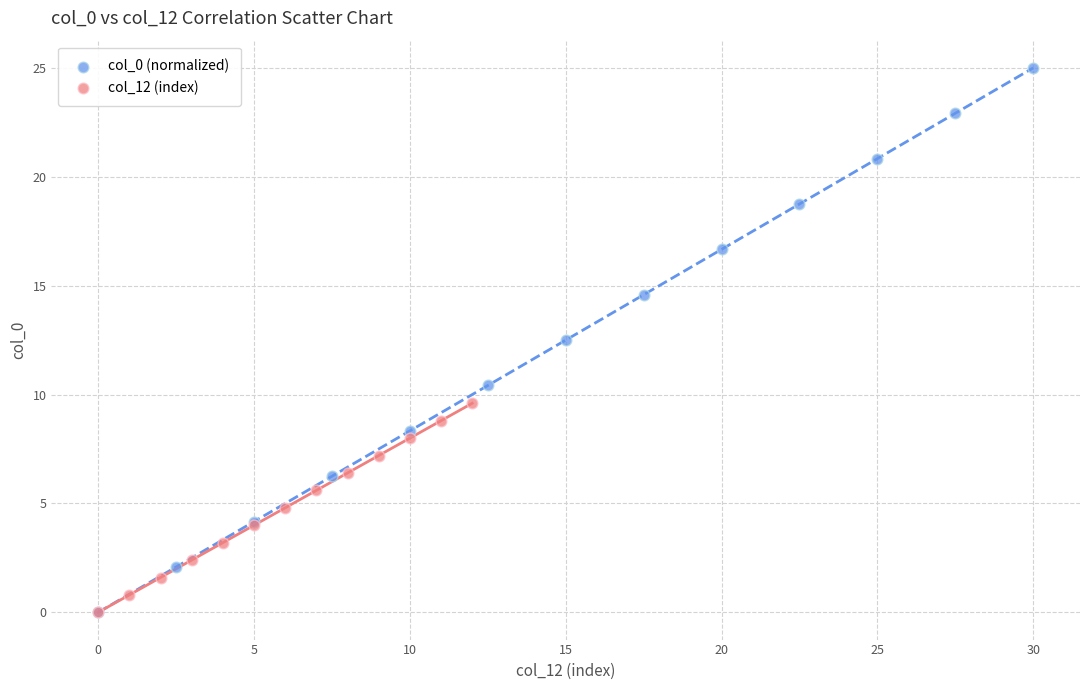

What are all the series names shown in the legend?

col_0 (normalized), col_12 (index)